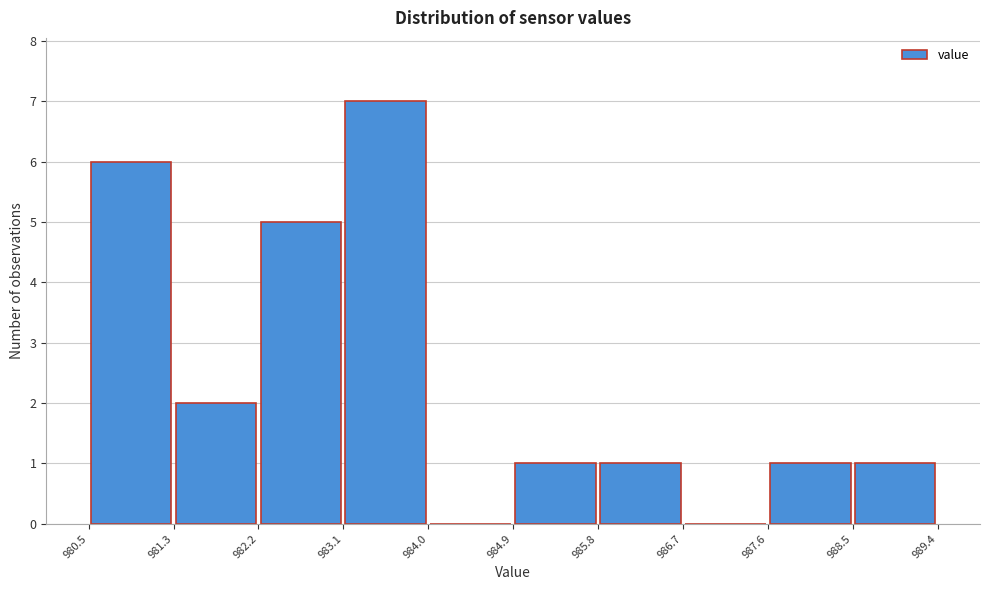

What is the height of the bar covering 984.9 to 985.8 on the x-axis? The values are not printed on the chart, so give them approximately, as read against the axis.

1